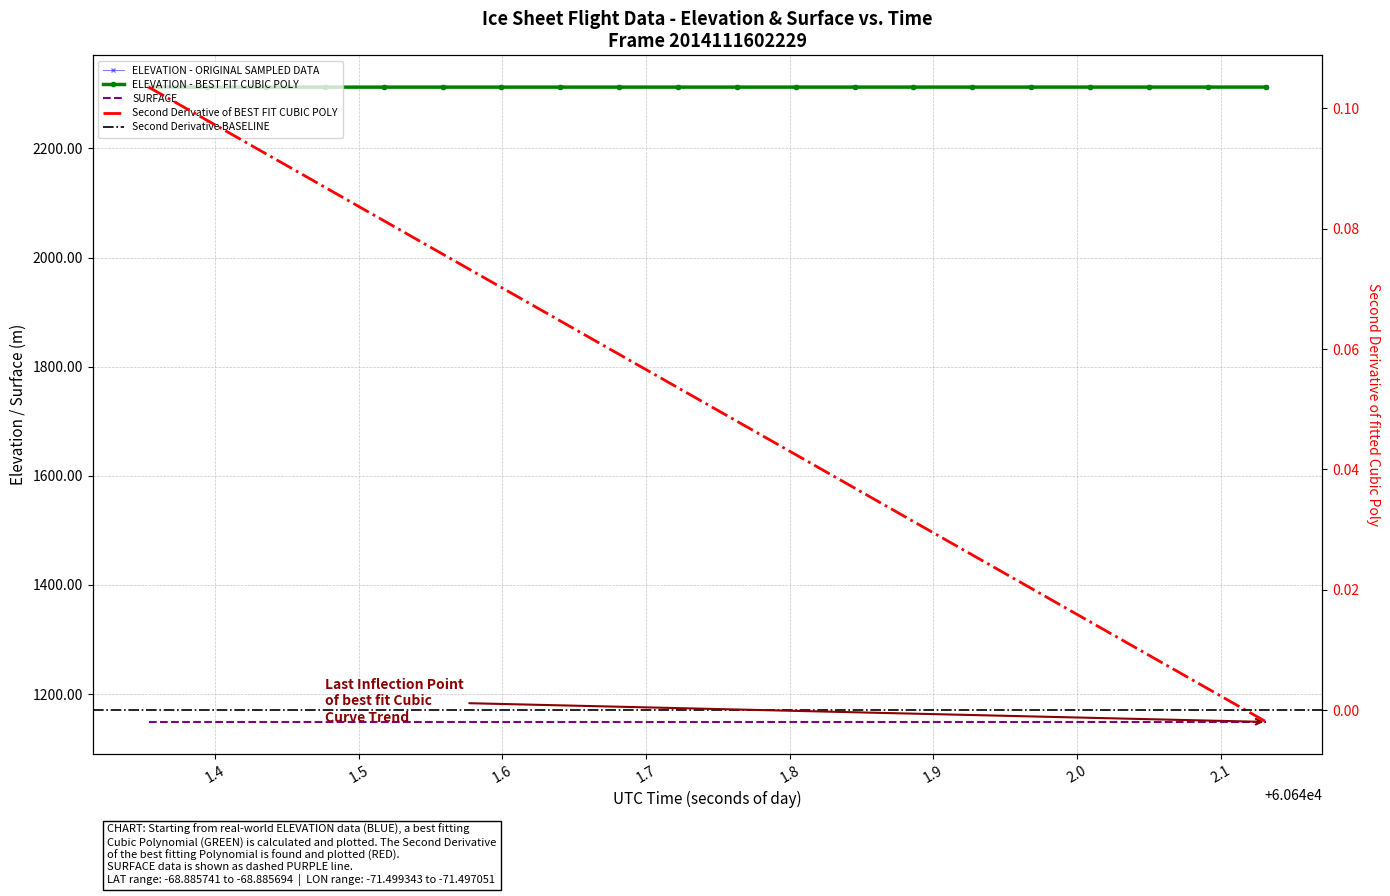

At which label does LON reach its minimum?

60642.1318